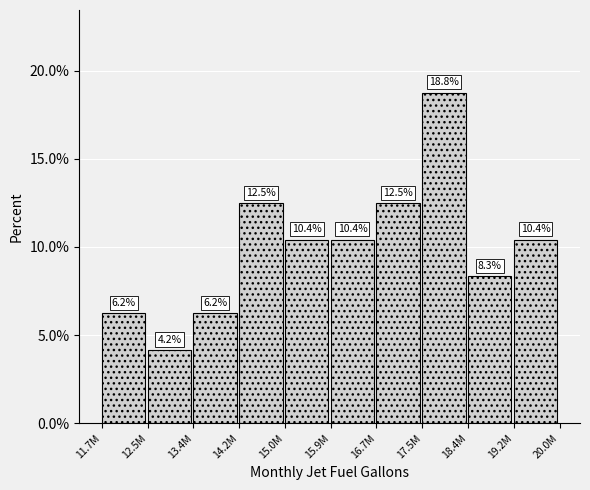

What position from the right is 18.4M?

2